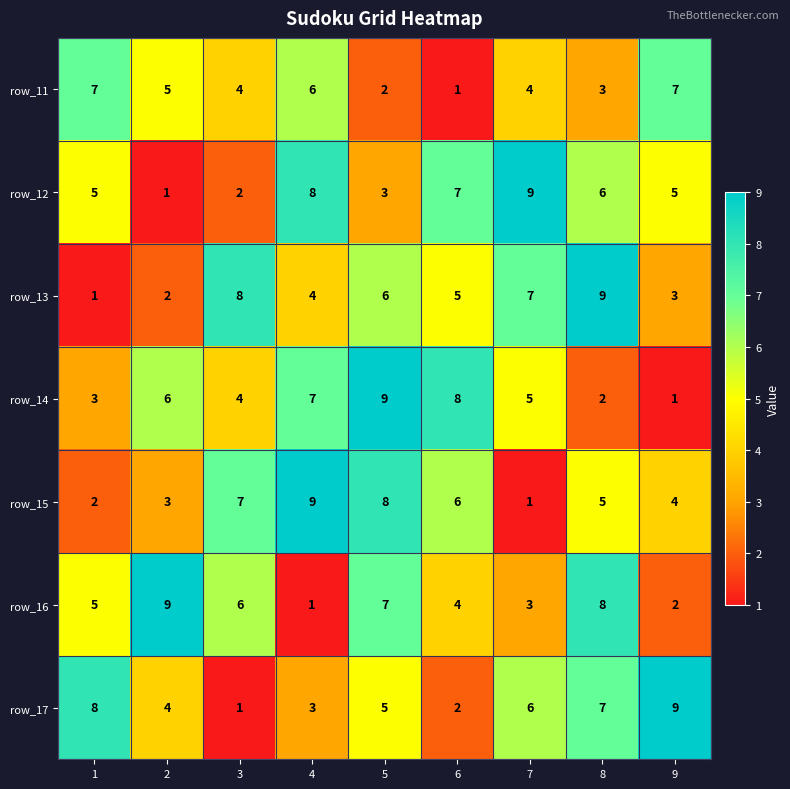

What is the total value across all series at 3?

32